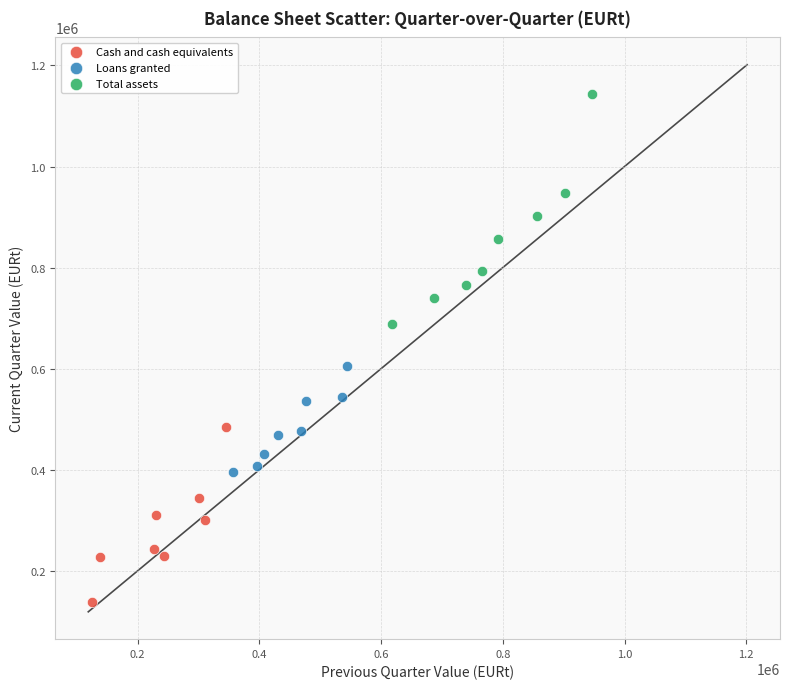

Which series contains the highest Y value?

Total assets